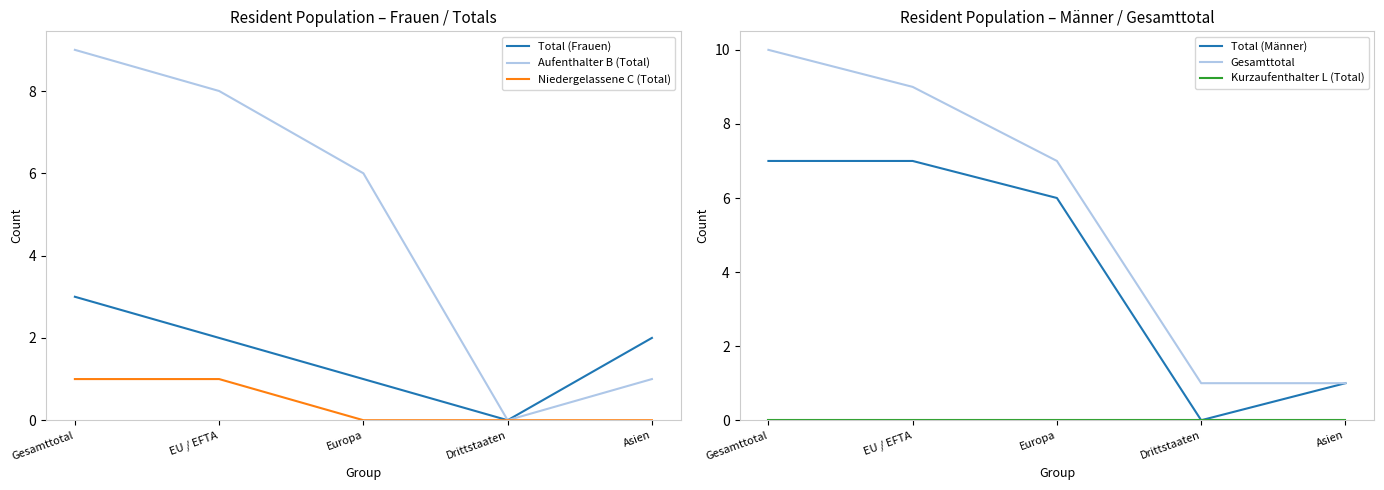

True or false: Kurzaufenthalter L (Total) has more than 1 points higher than both neighbors.

False